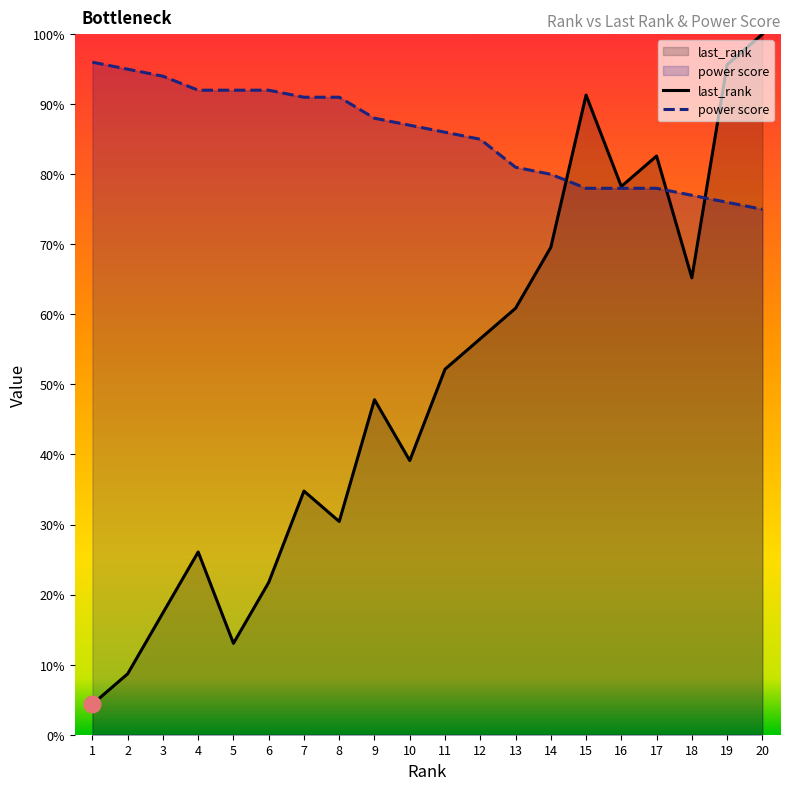

How many lines are shown in the chart?

2